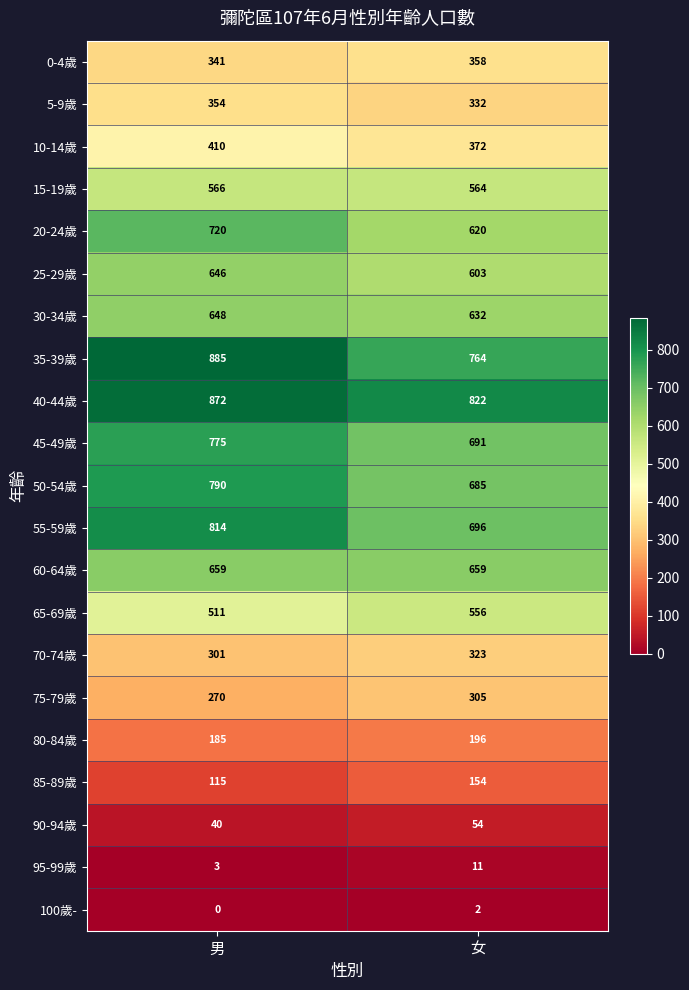

How many series are shown in this chart?

21